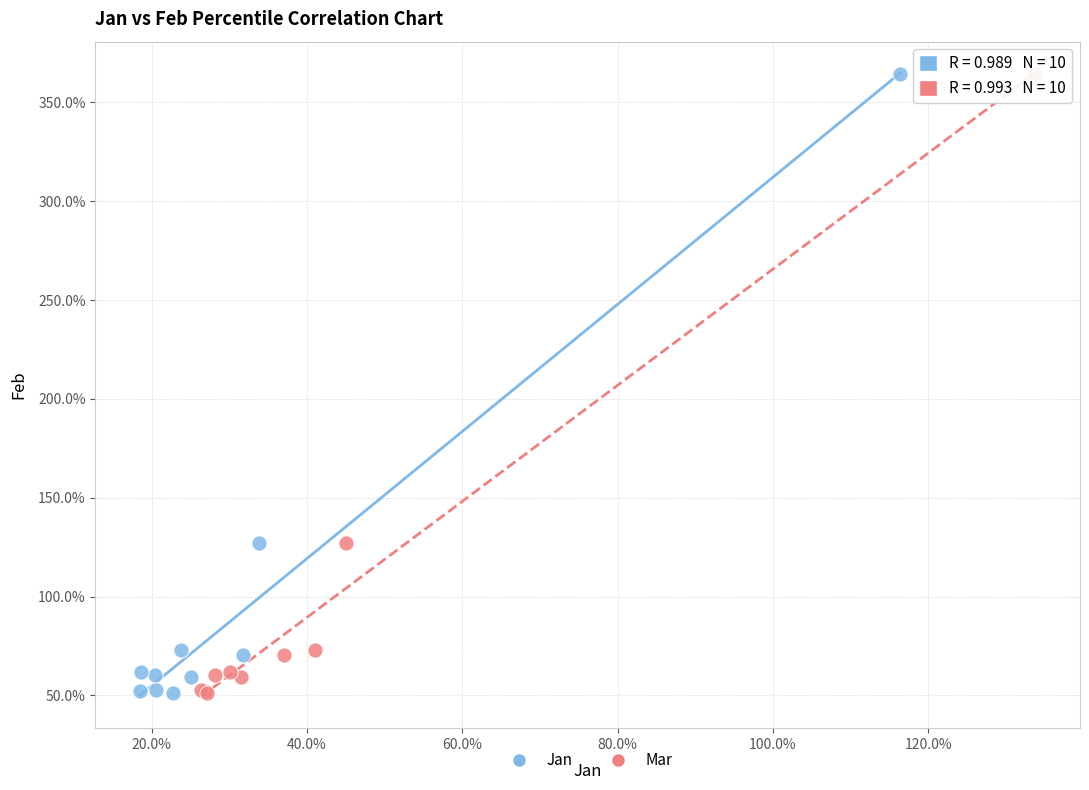

What are all the series names shown in the legend?

Jan, Mar